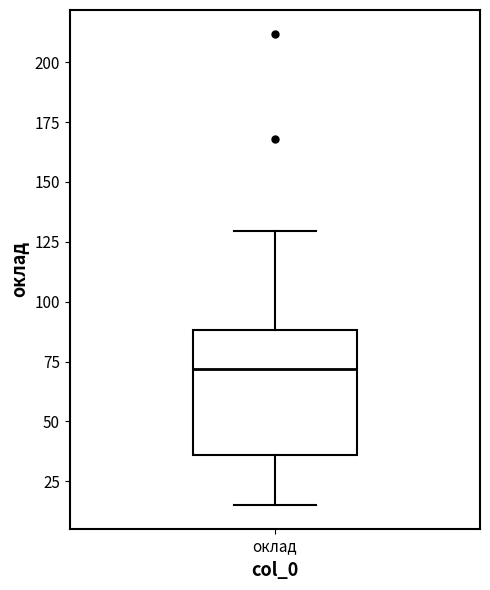

Transcribe this box plot: give where the median line is, the range the box spans, and where the two whiskers end, as read against the y-axis. The values are not printed on the chart, so give them approximately, as read against the axis.

median 70, box 35 to 90, whiskers 15 to 130